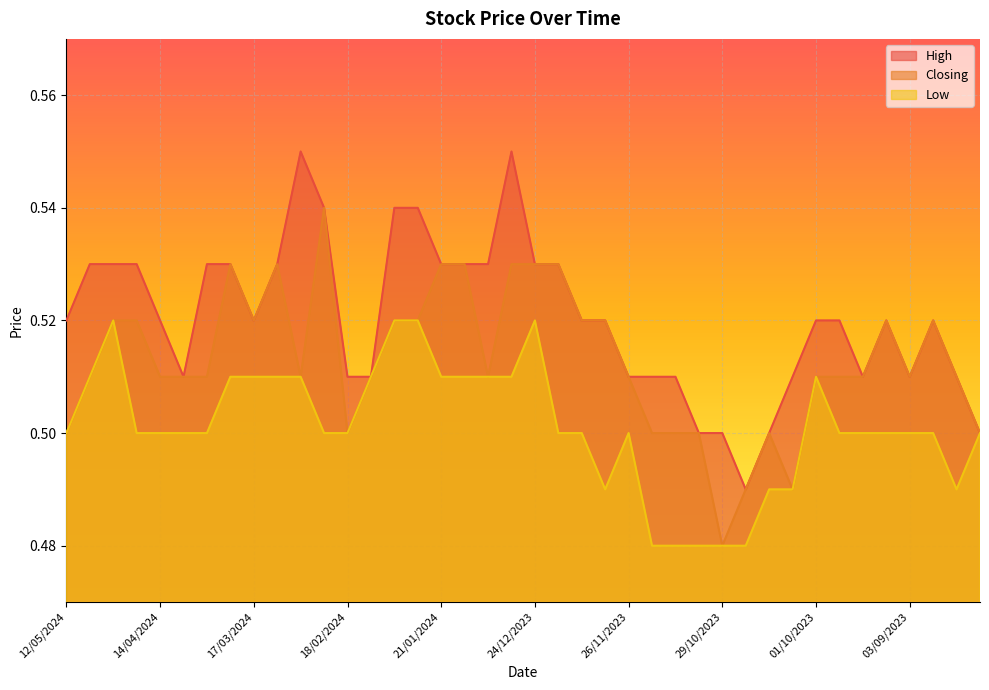

At which category does the chart reach its peak across all series?

03/03/2024